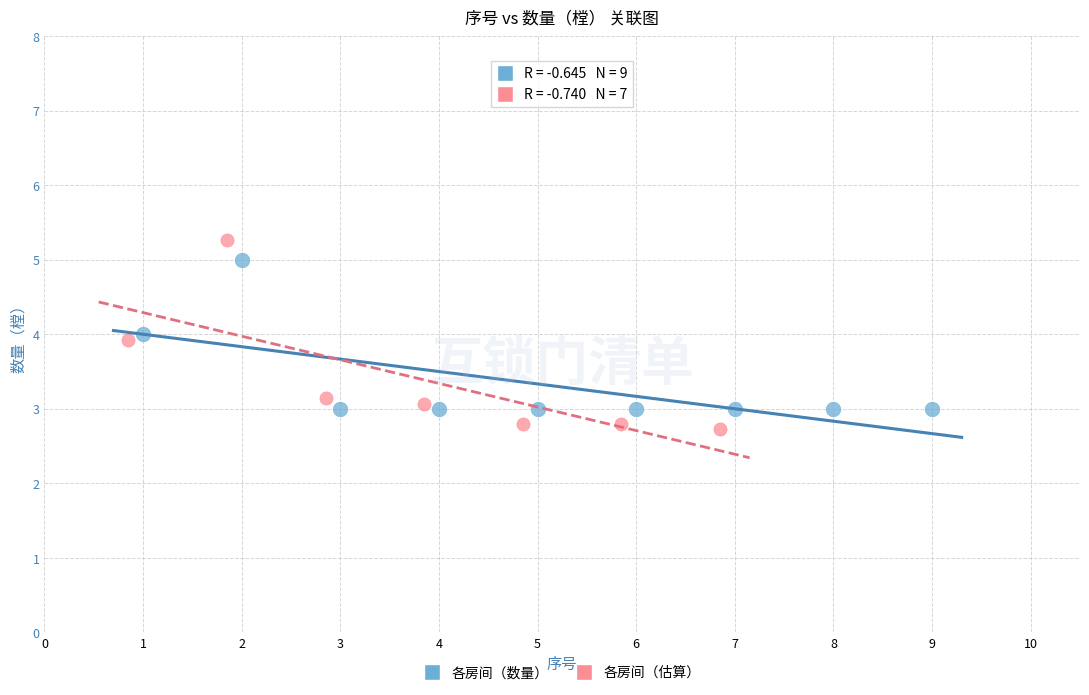

Which series has the widest spread of Y values?

各房间（估算）